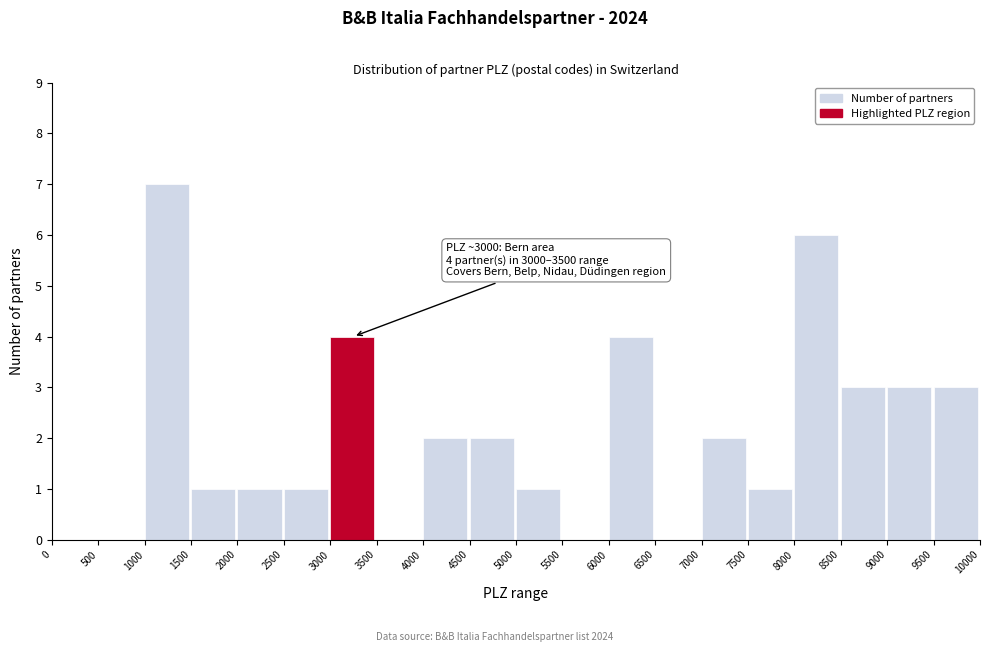

Over which range of the x-axis is the bar tallest?

1000 to 1500